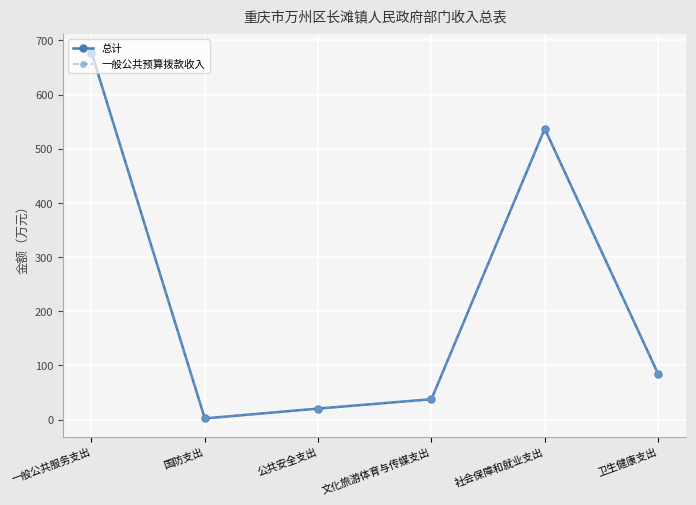

What is the smallest value displayed?

2.0